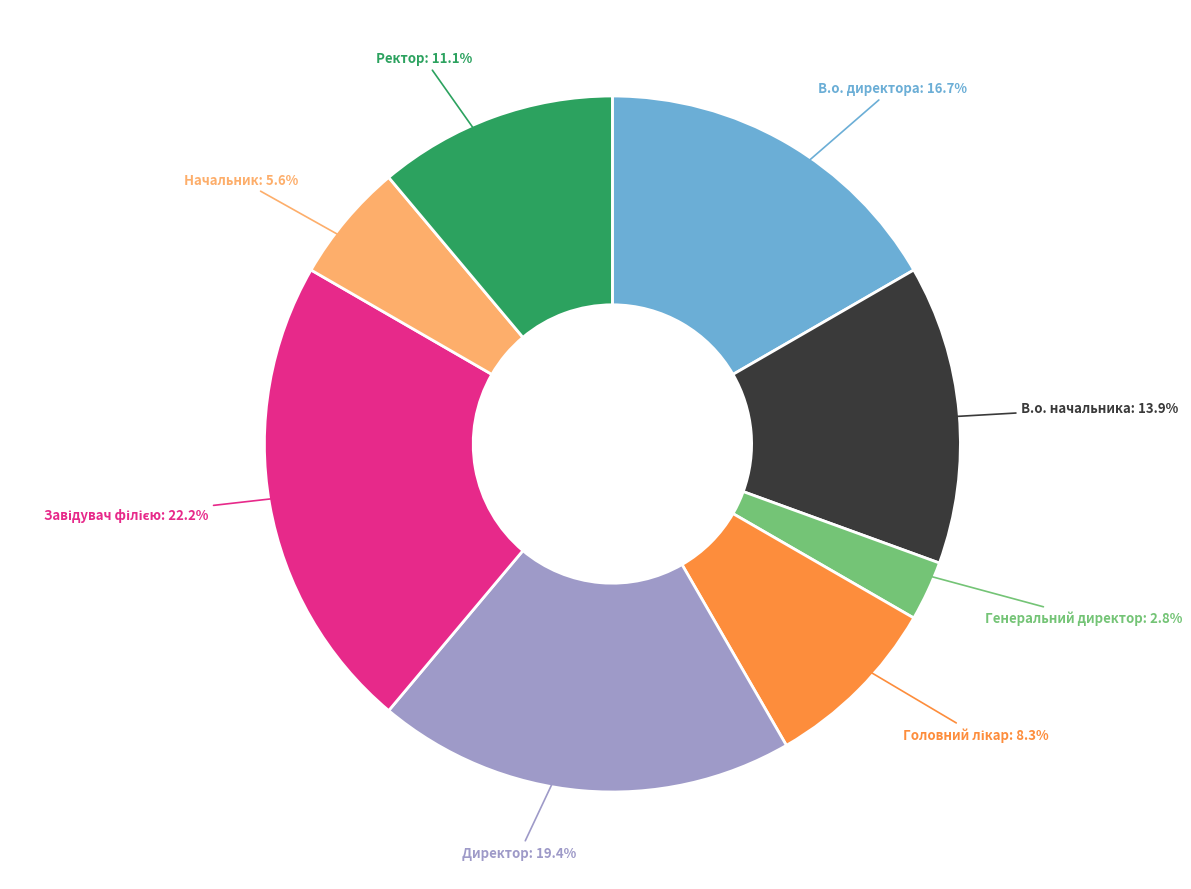

Is there any slice that represents more than half of the pie?

No